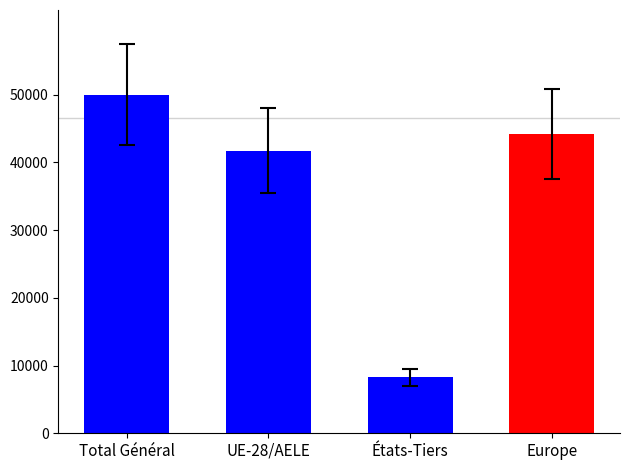

List the labels in order of value, smallest first.

États-Tiers, UE-28/AELE, Europe, Total Général